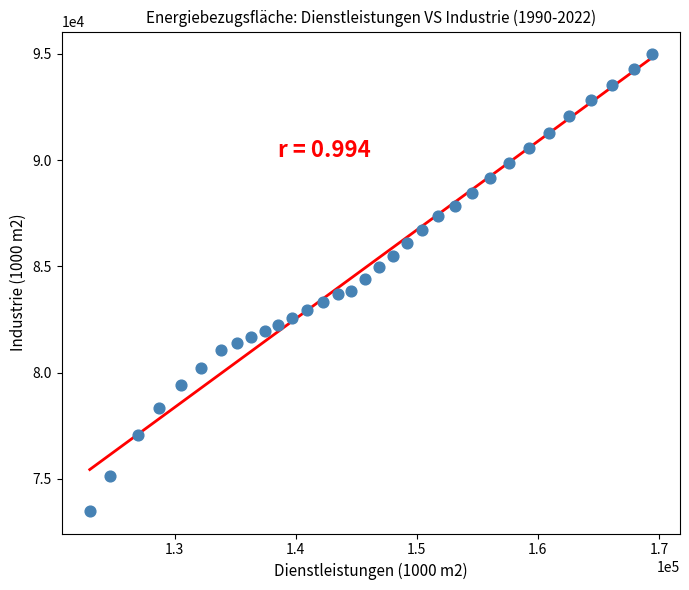

What is the range of Y values (max minus min)?

21465.9